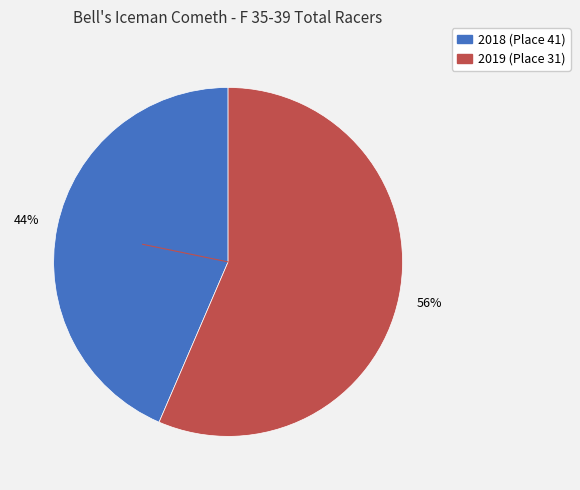

To the nearest percent, what is the average slice percentage?

50%